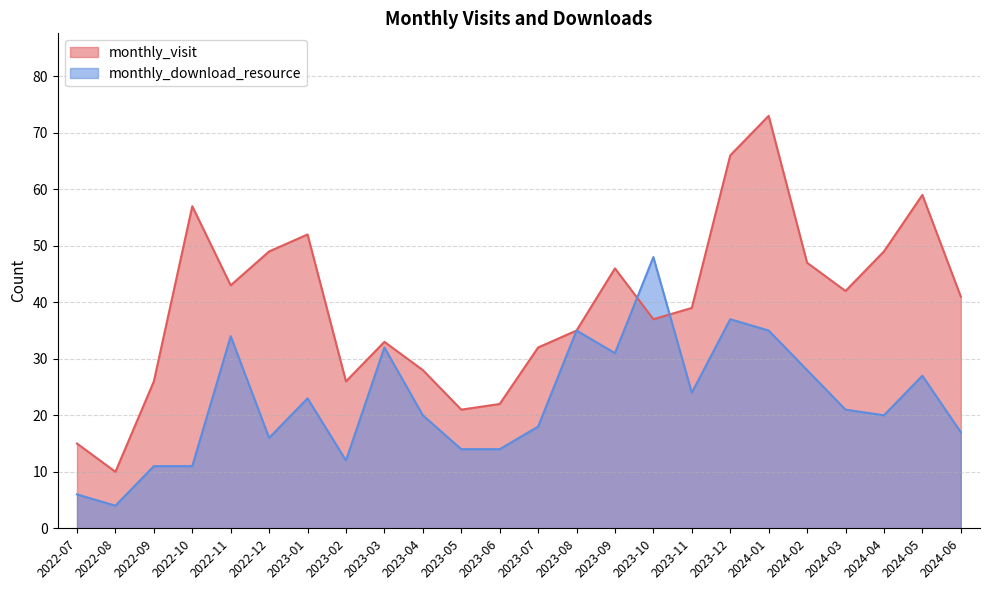

What is the difference between the maximum and second lowest values in the monthly_download_resource series?

42